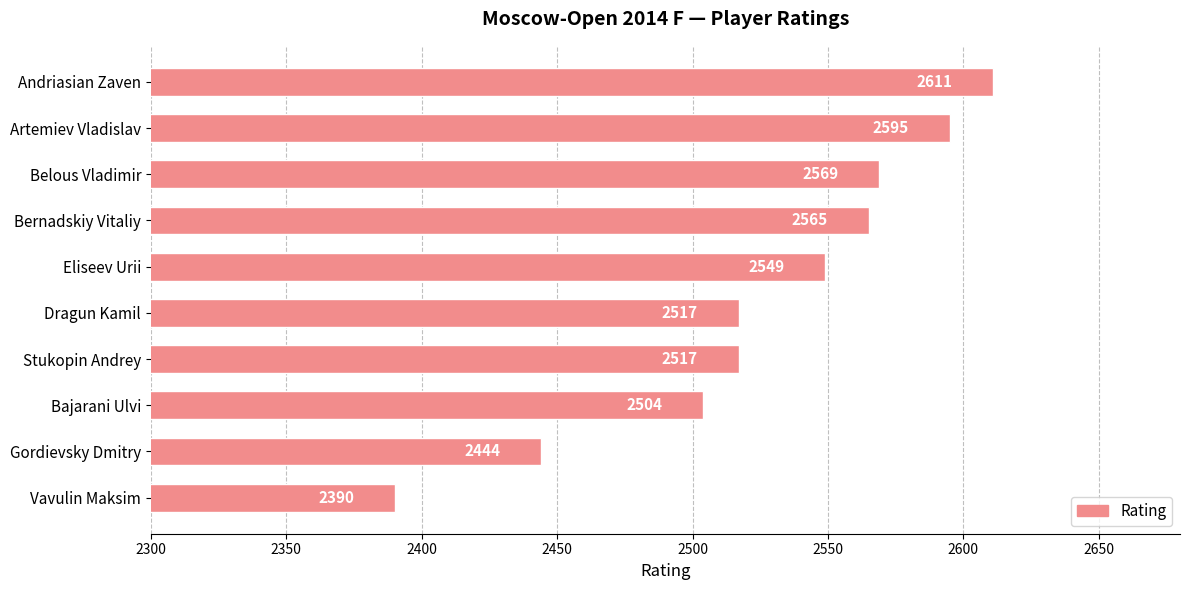

Approximately how many times larger is the value at Dragun Kamil compared to Vavulin Maksim?

1.1